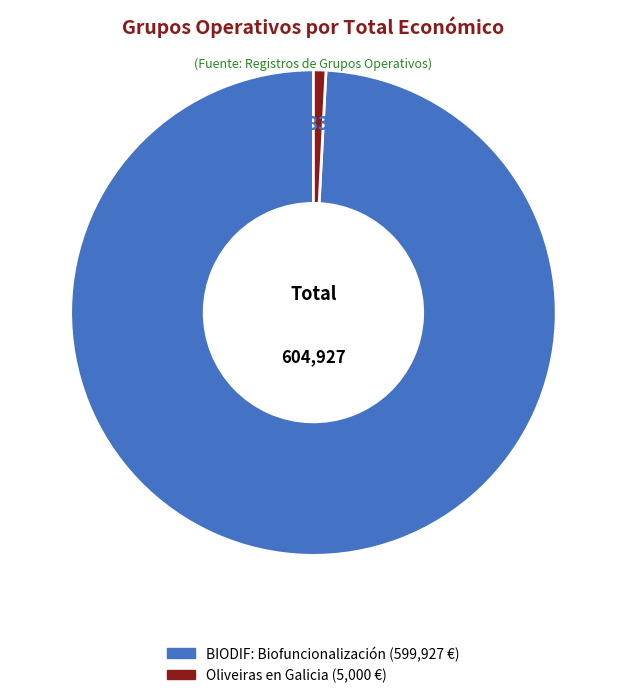

Is there a majority slice in this chart?

Yes